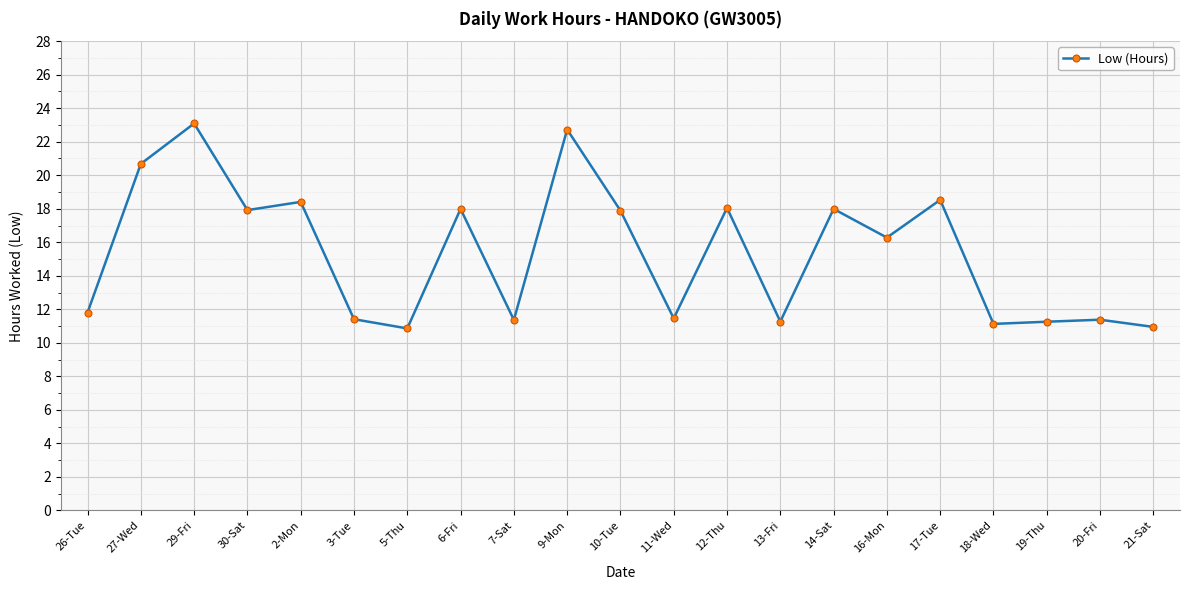

What is the change in value from 7-Sat to 12-Thu?

+6.7